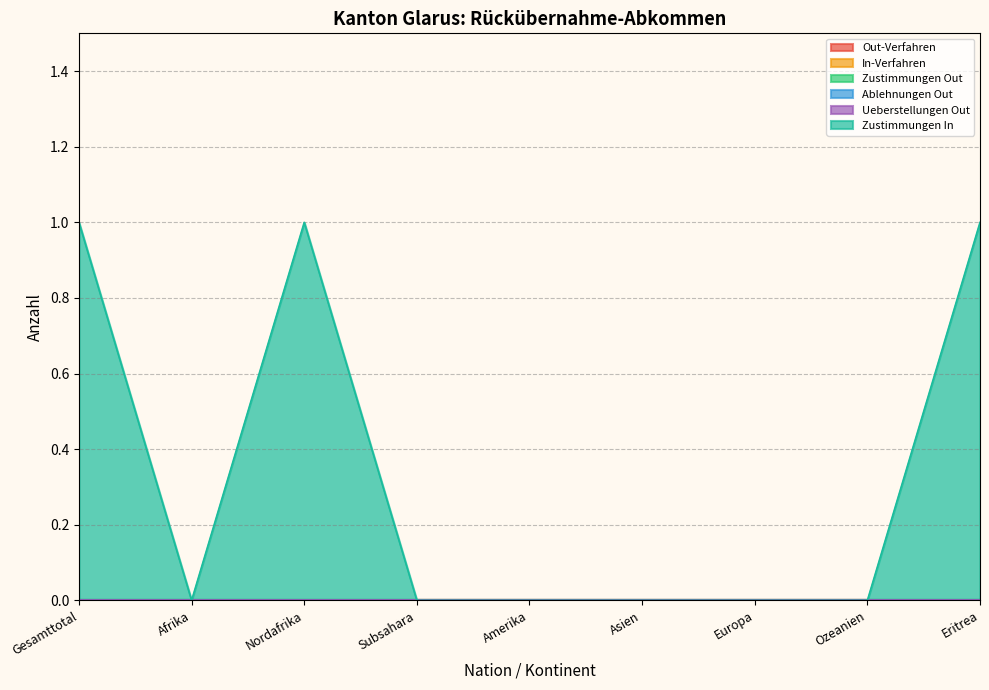

True or false: Ueberstellungen Out and In-Verfahren cross at least once.

False